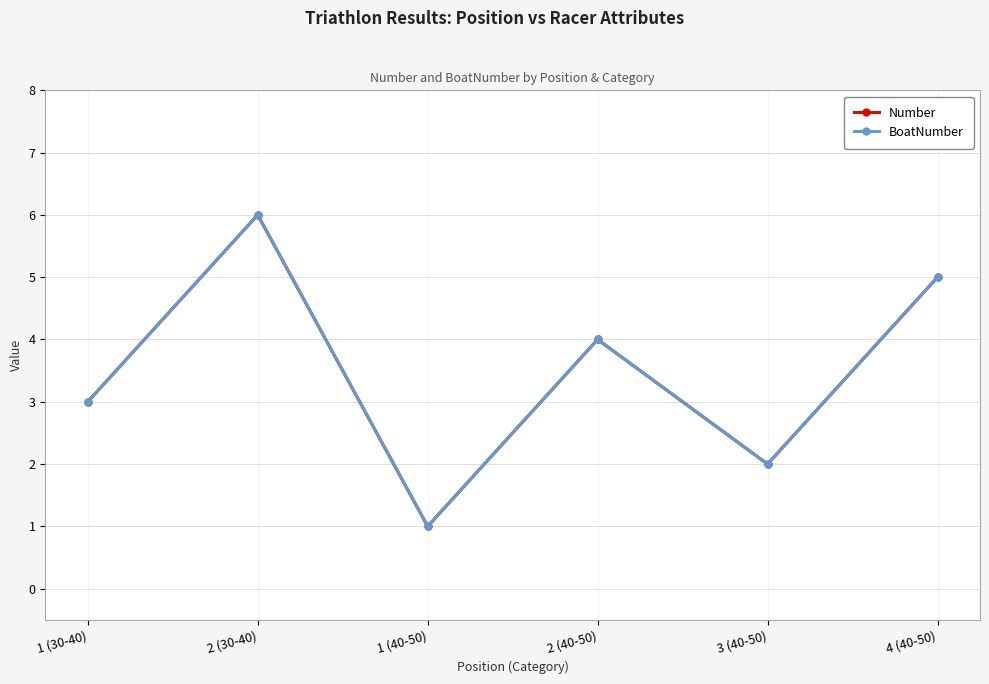

Is this an area chart (filled region under the line)?

No